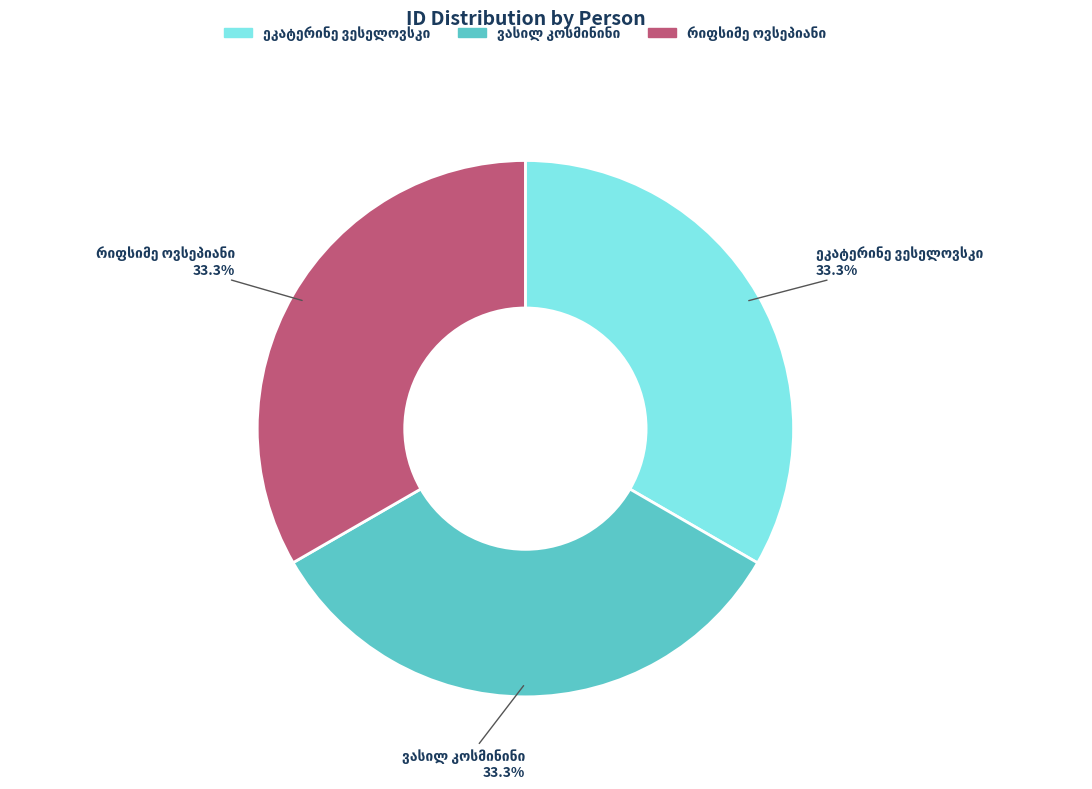

Is there any slice that represents more than half of the pie?

No